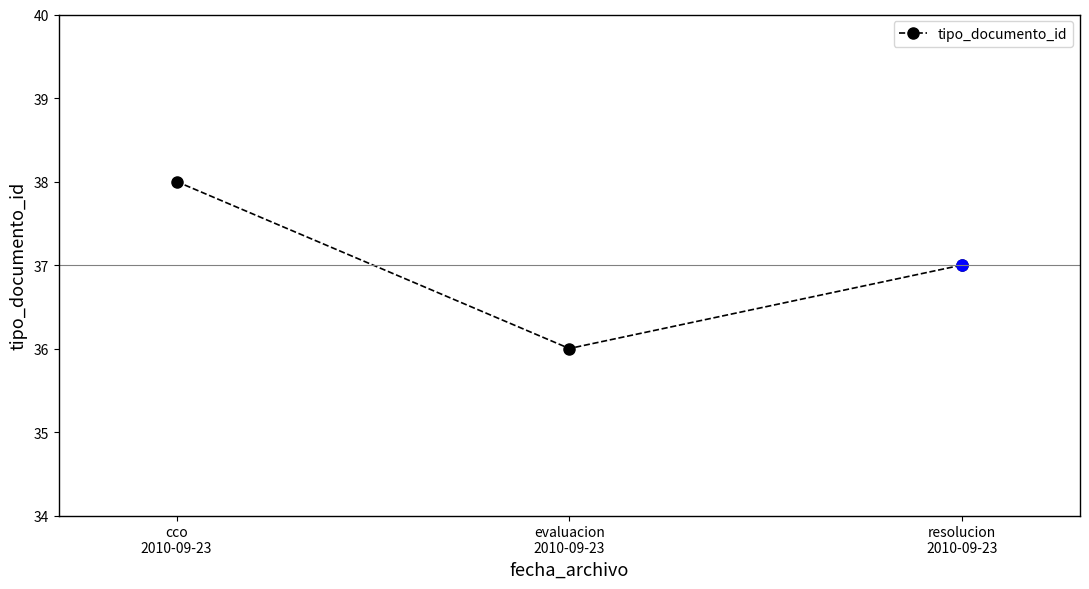

What is the value of the 2nd point from the left?

36